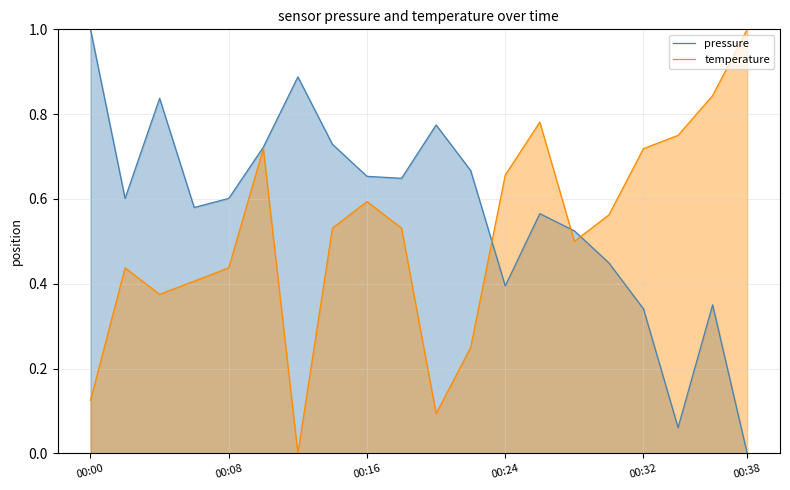

List the series in order of their overall mean, lowest first.

temperature, pressure